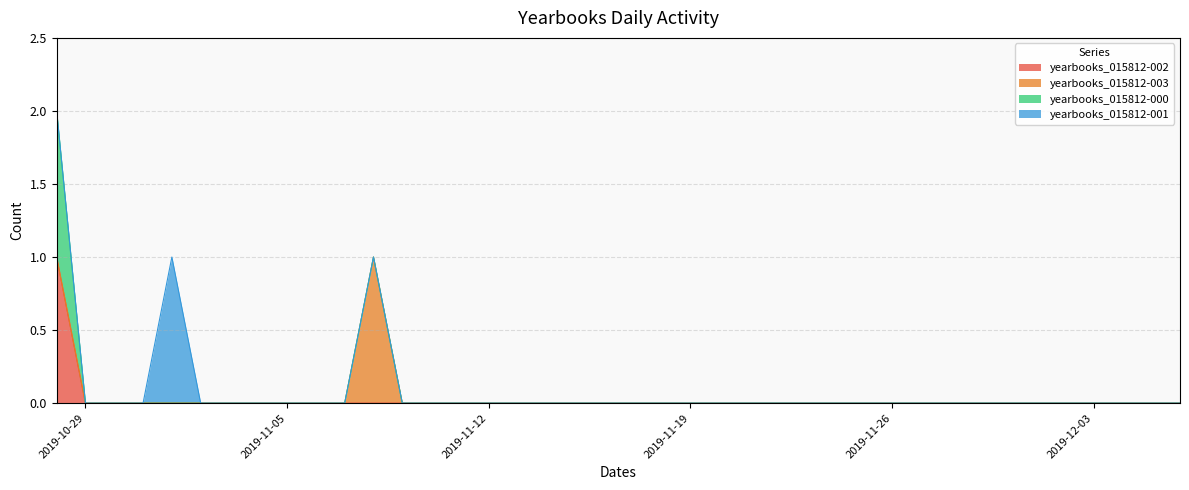

At which category does yearbooks_015812-001 reach its first local peak?

2019-11-01